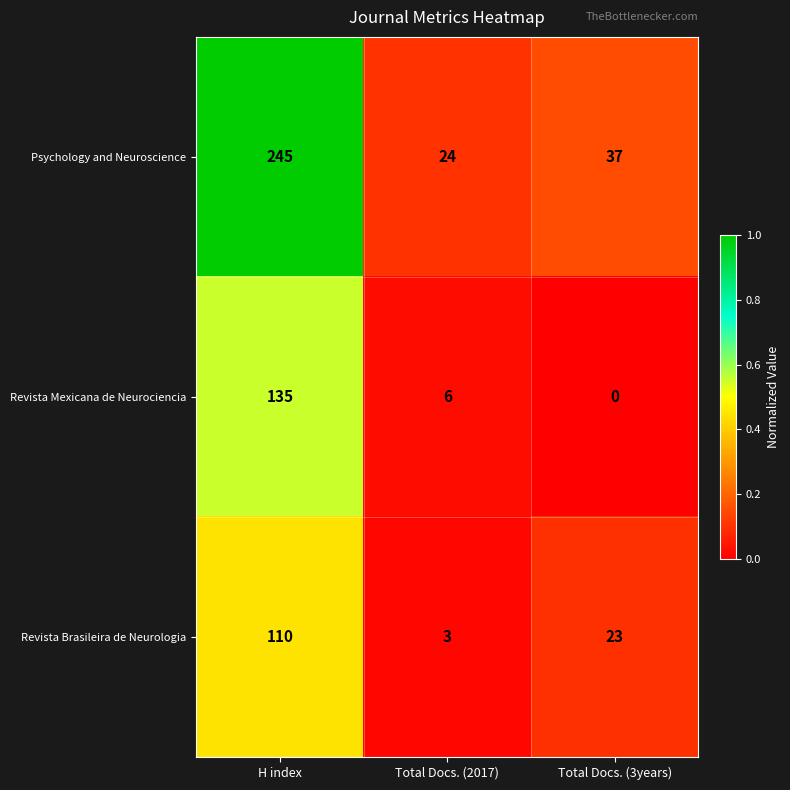

At which category is the sum across all series the highest?

H index